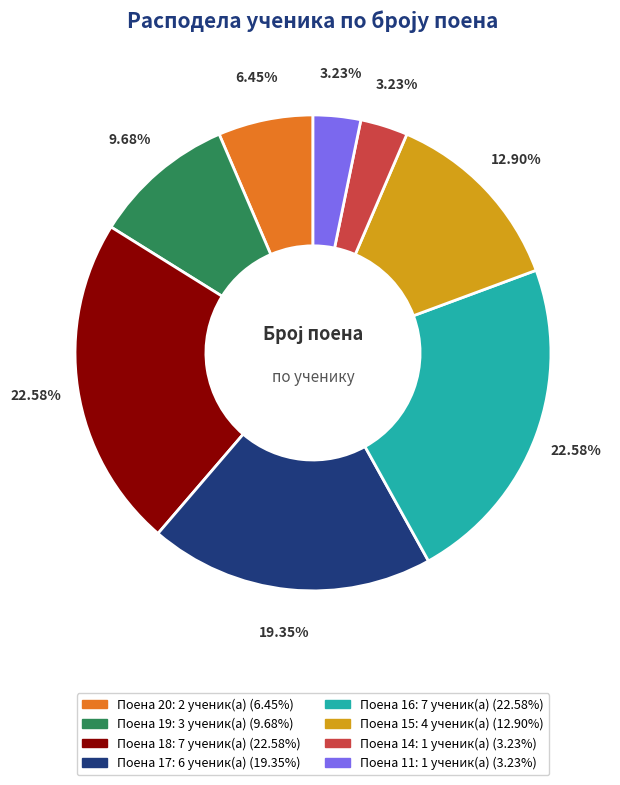

Is there a majority slice in this chart?

No